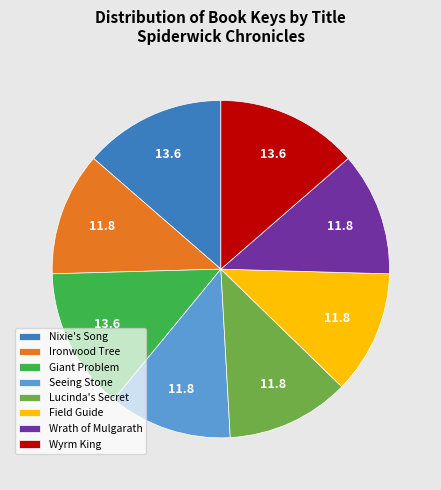

Is the sum of Lucinda's Secret and Seeing Stone greater than half?

No